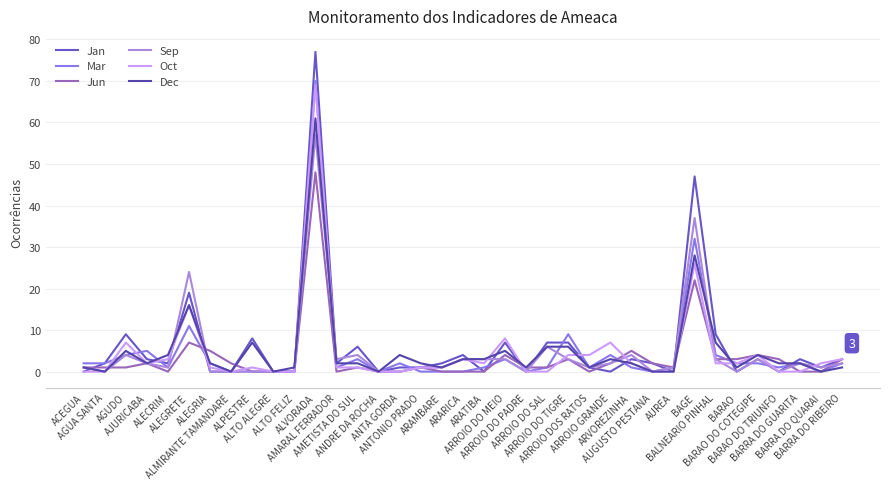

How many lines are shown in the chart?

6